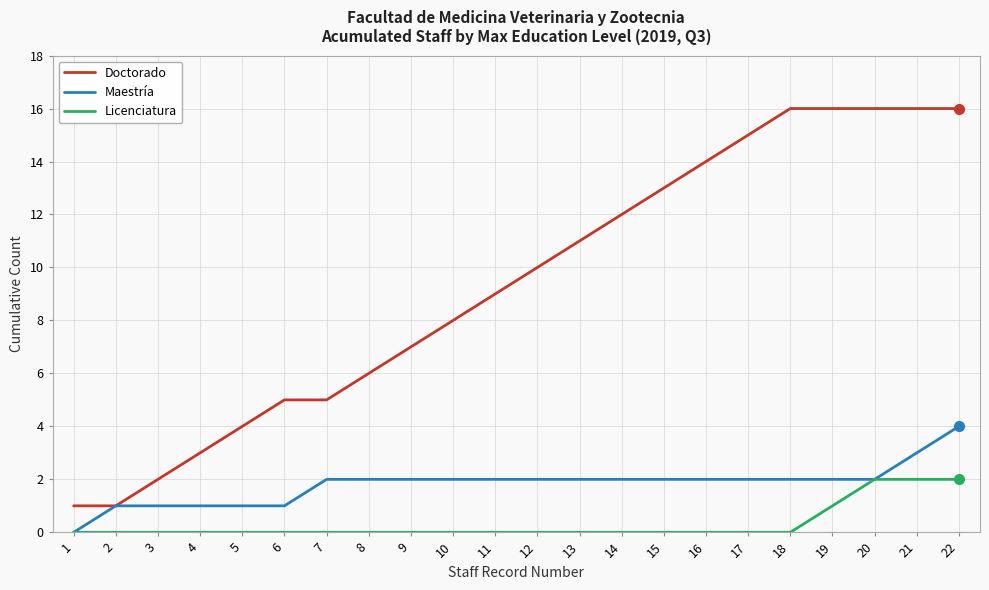

True or false: Licenciatura has a value of 0 at 5.

True